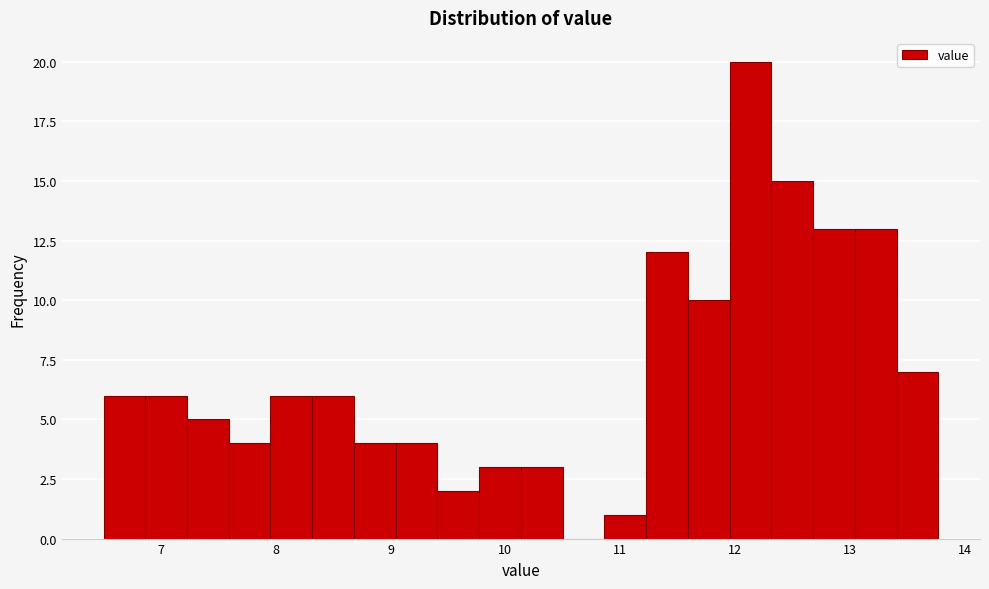

Read against the x-axis, roughly where is the centre of the tallest bar?

12.1